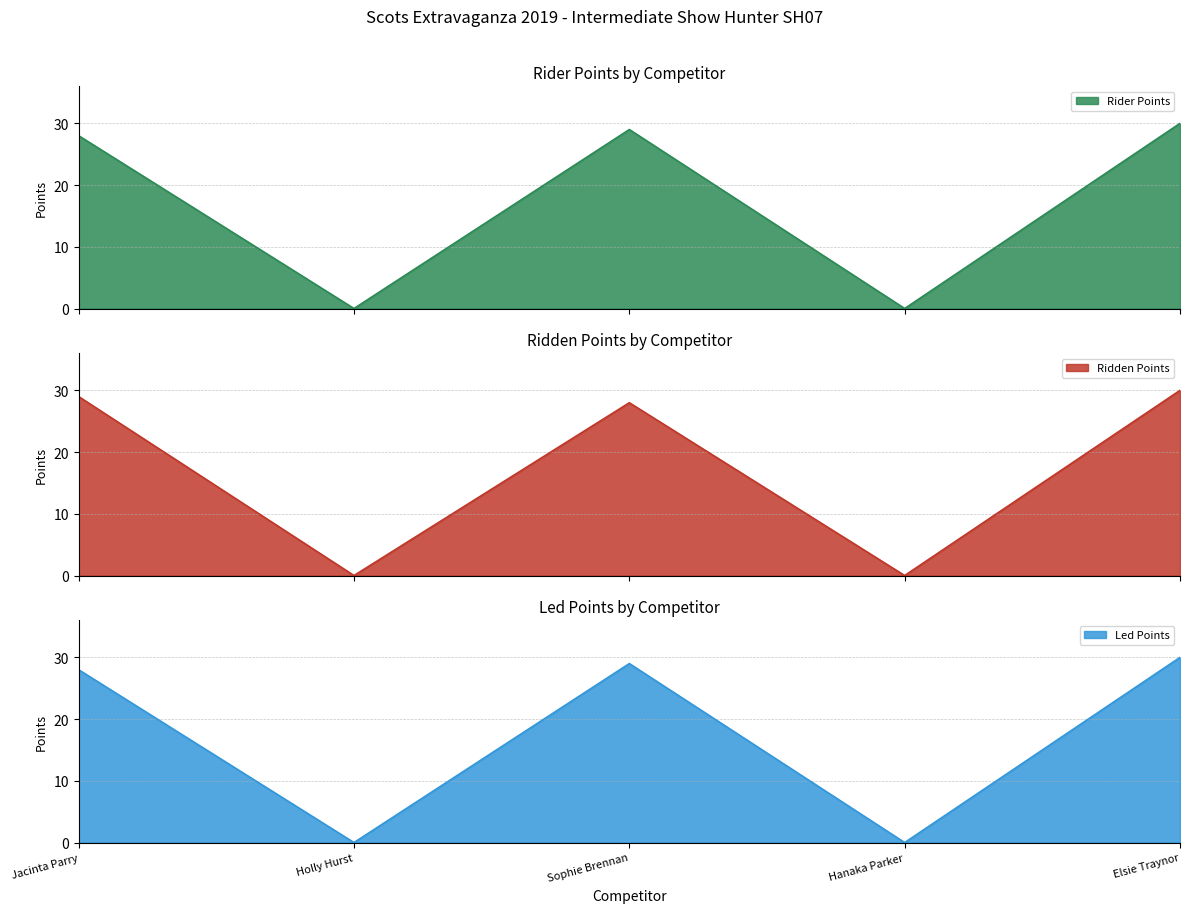

True or false: Ridden Points and Rider Points cross at least once.

False